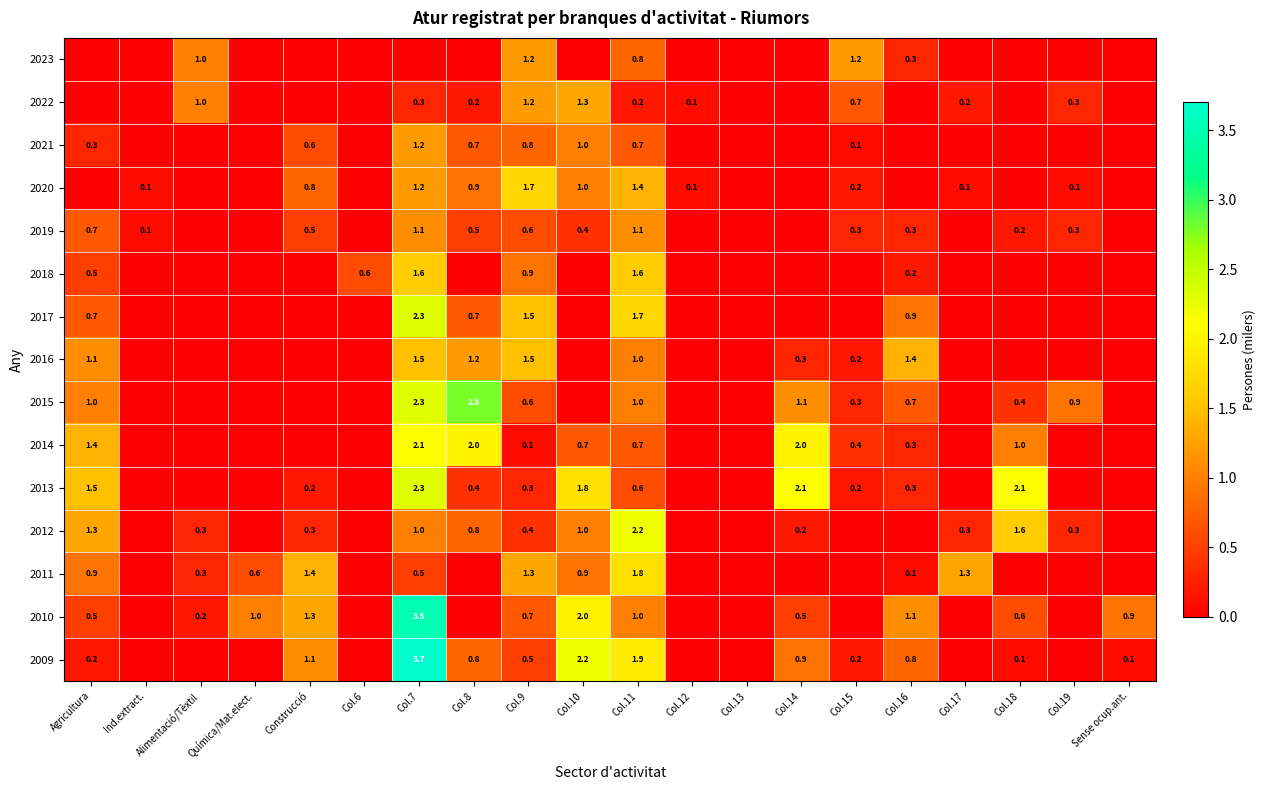

At which category is the sum across all series the highest?

Col.7